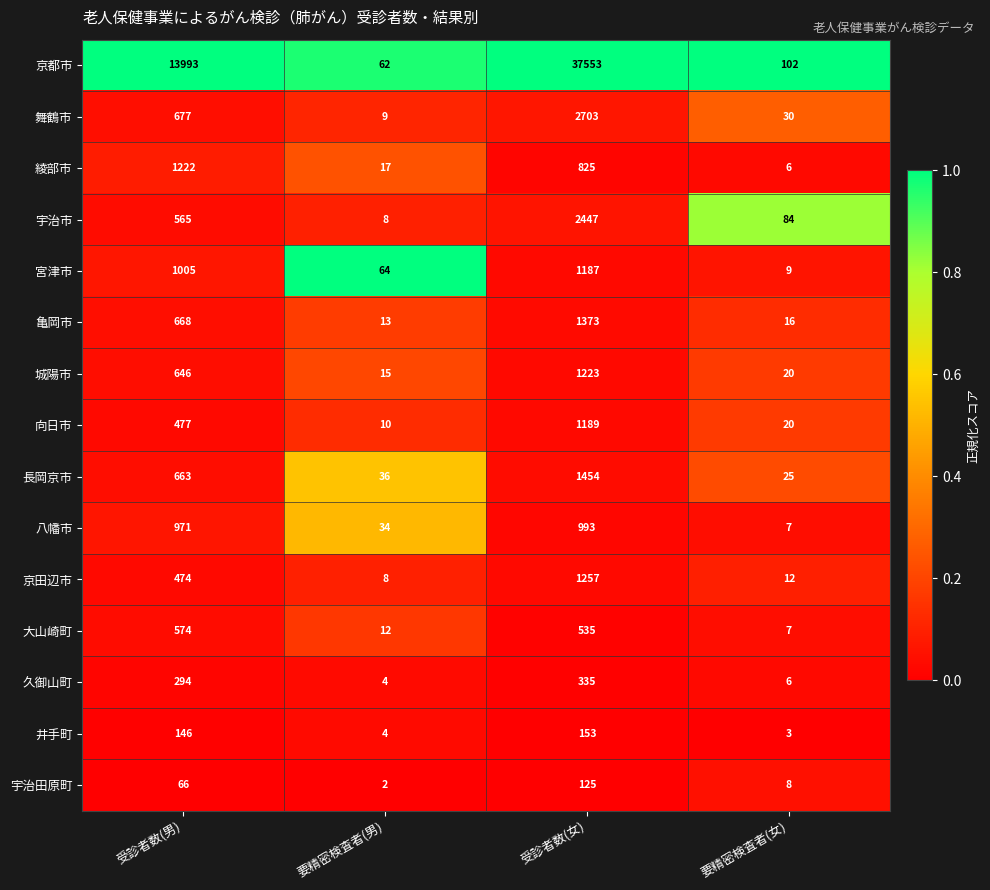

Which series has the widest spread of values?

京都市